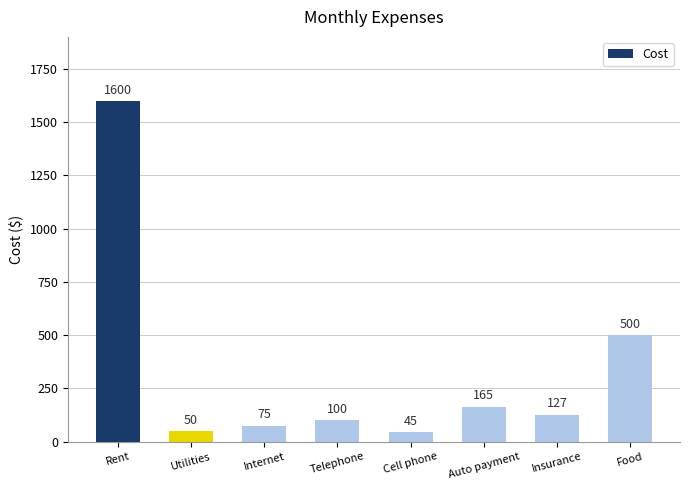

What is the difference between the values at Food and Auto payment?

335